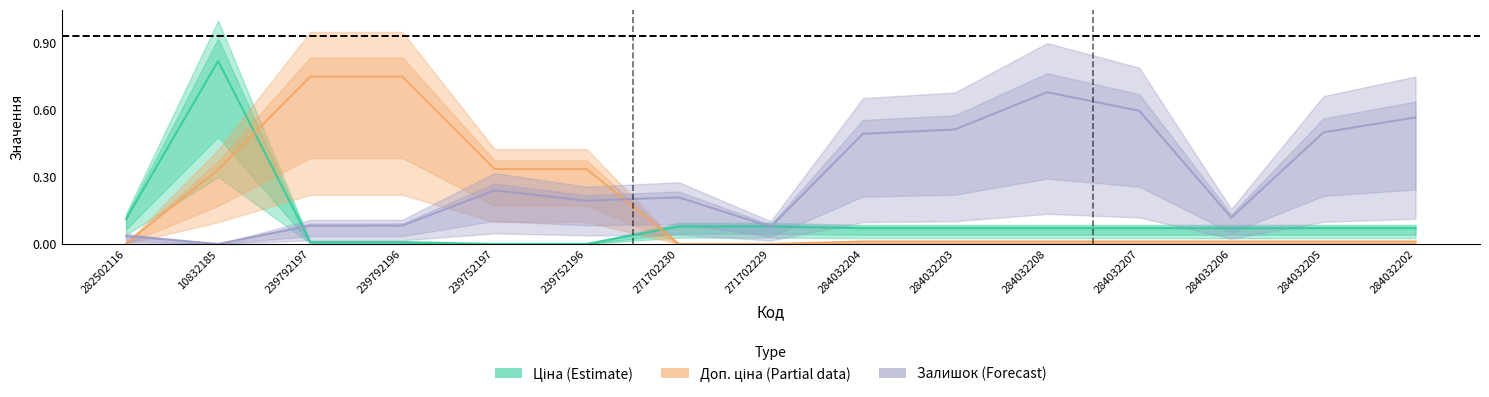

Which series has the largest total across all categories?

Залишок (Forecast)